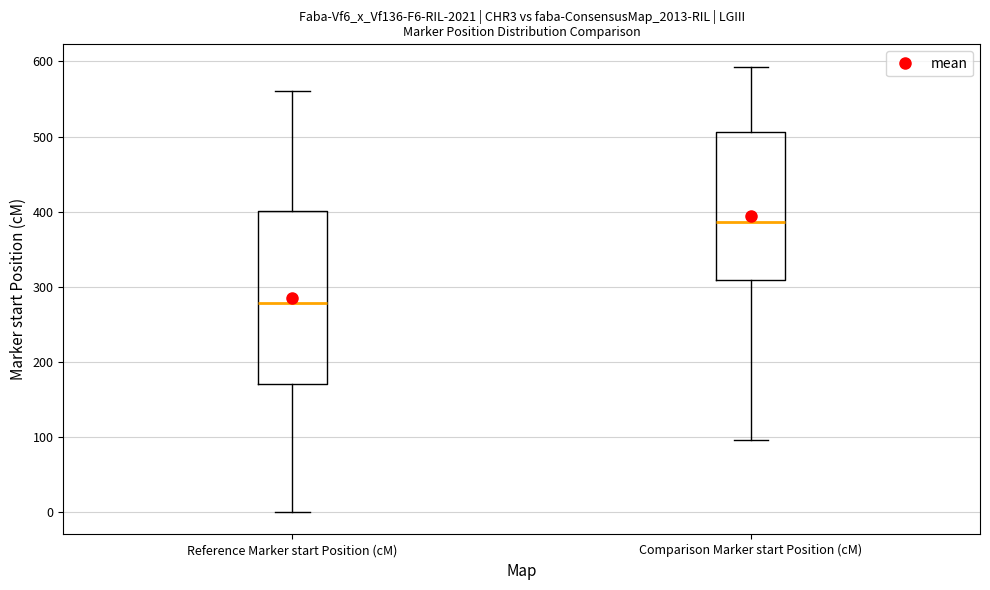

Comparing the boxes themselves (not the whiskers), which one is the tallest?

Reference Marker start Position (cM)